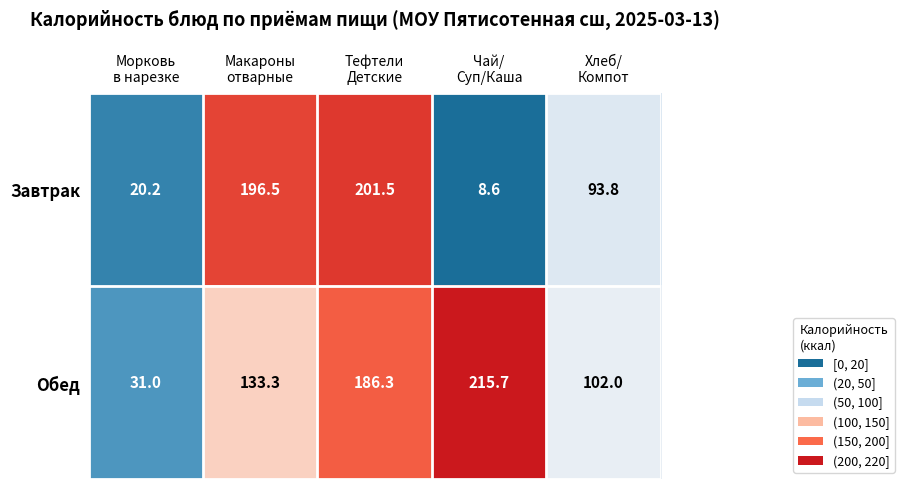

Rank the series by their average value, from highest to lowest.

Обед, Завтрак